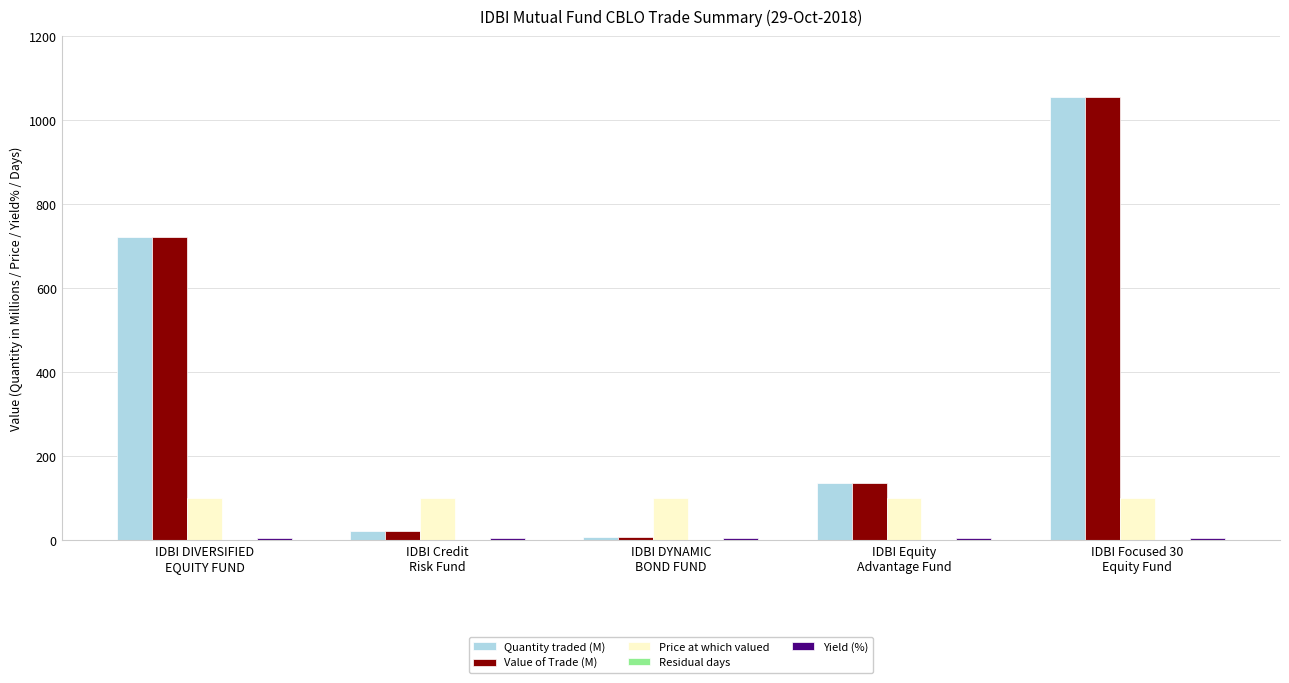

What is the maximum value for Price at which valued?

100.0